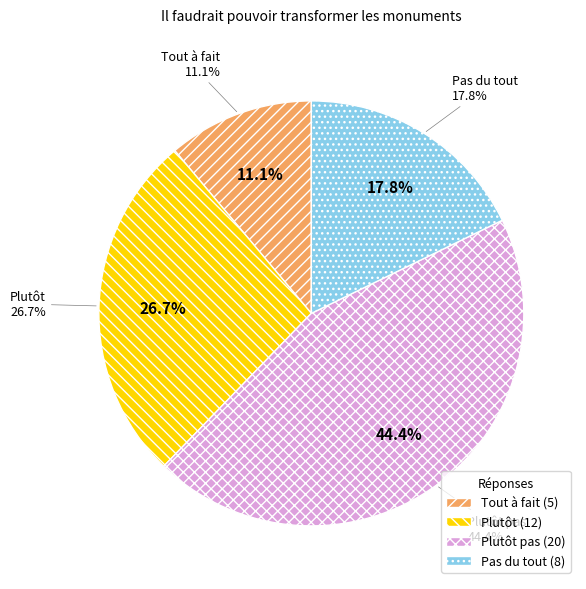

Combined, what portion of the pie is Pas du tout and Plutôt?

44.4%